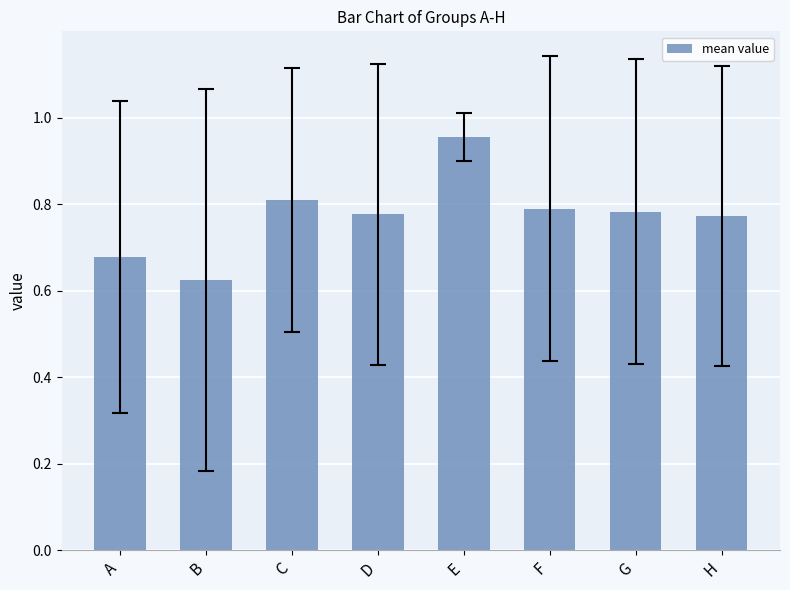

Which has a higher value, D or A?

D